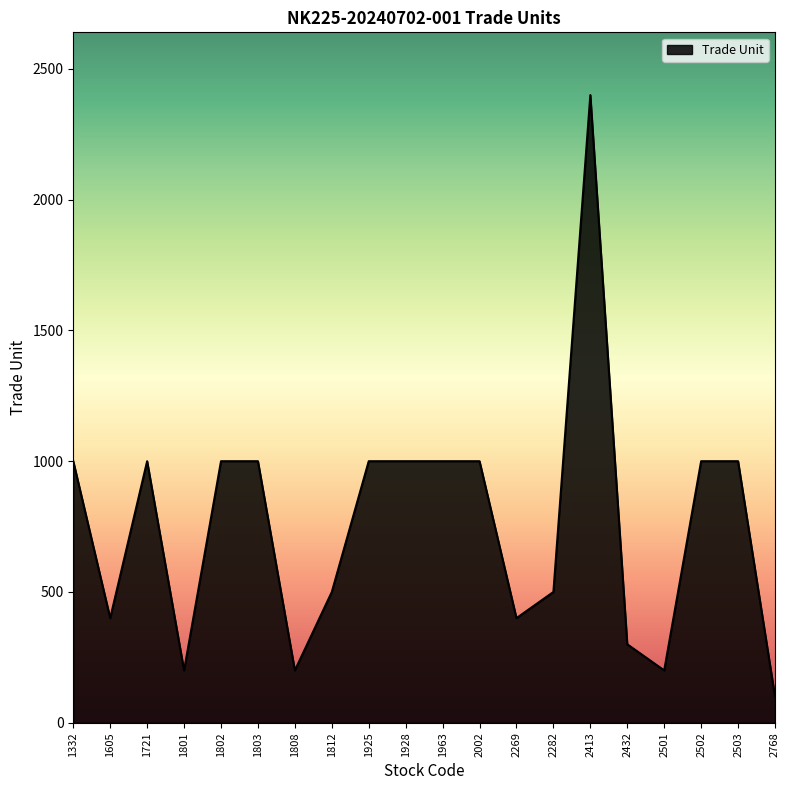

Reading left to right, what are all the values shown in this chart?

1000	400	1000	200	1000	1000	200	500	1000	1000	1000	1000	400	500	2400	300	200	1000	1000	100